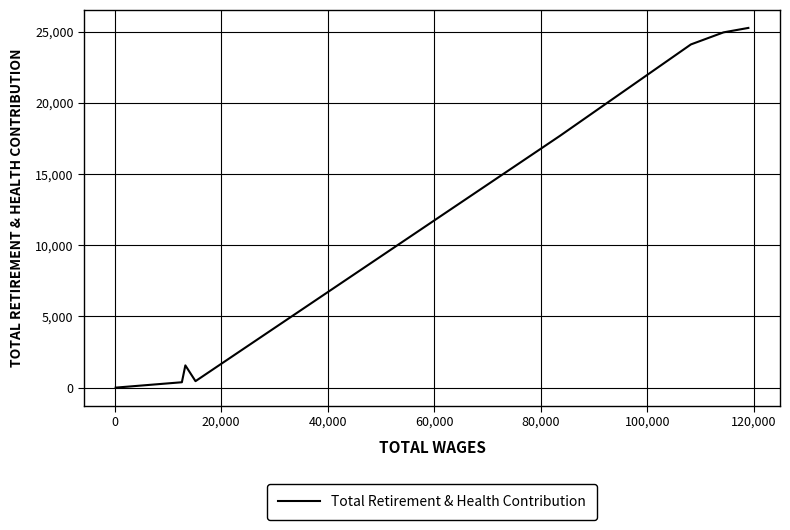

True or false: the data has more than 2 interior local peaks.

False